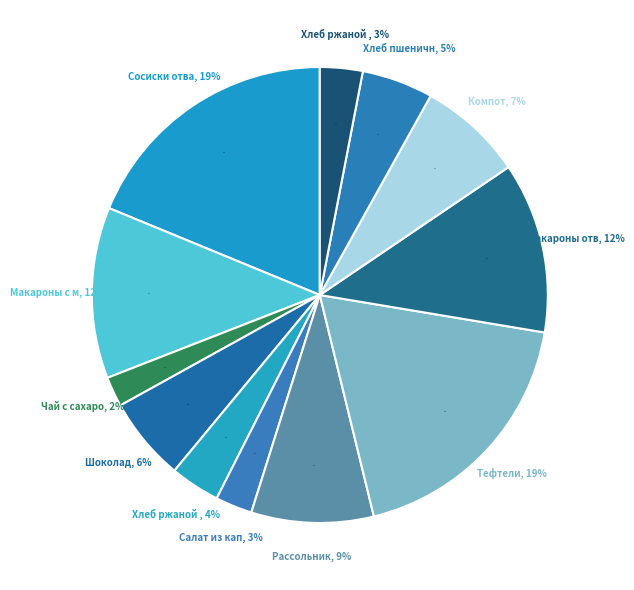

Is it true that Макароны с маслом is 12% of the pie?

True